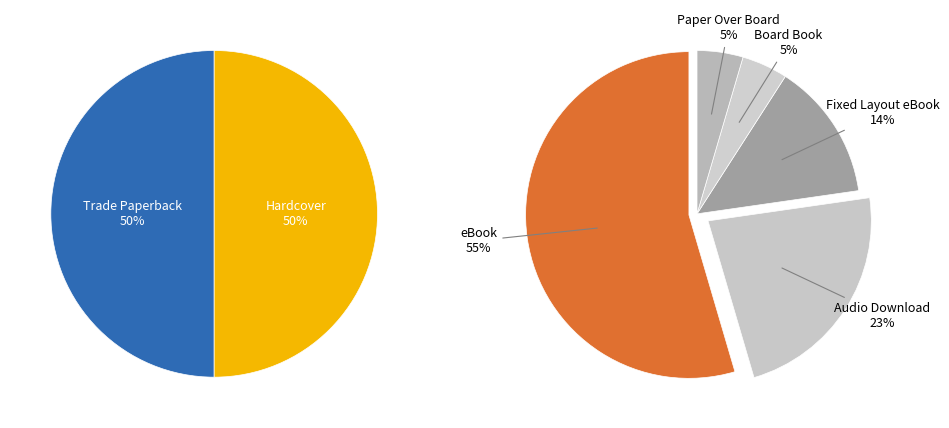

Approximately how many times larger is the value at Board Book compared to eBook?

0.1